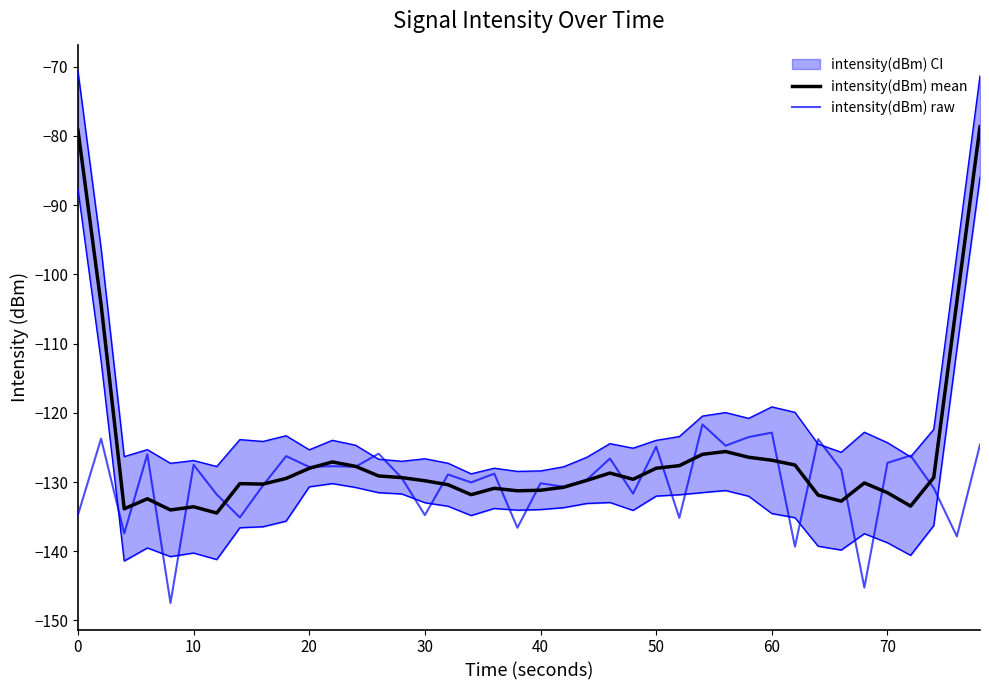

Read the intensity(dBm) raw value at 0.

-134.7